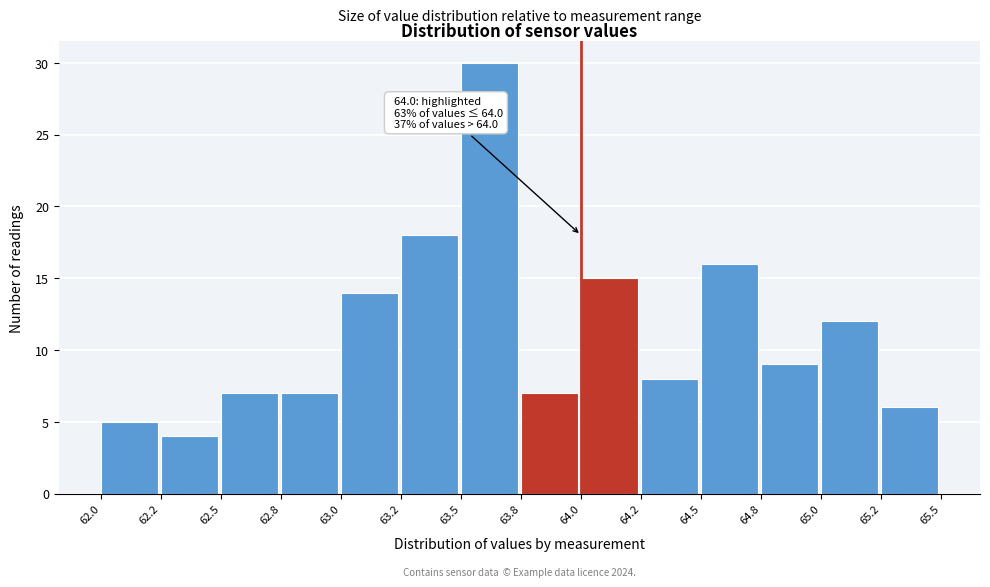

Reading right to left, what are all the values shown in this chart?

65.2=6	65.0=12	64.8=9	64.5=16	64.2=8	64.0=15	63.8=7	63.5=30	63.2=18	63.0=14	62.8=7	62.5=7	62.2=4	62.0=5